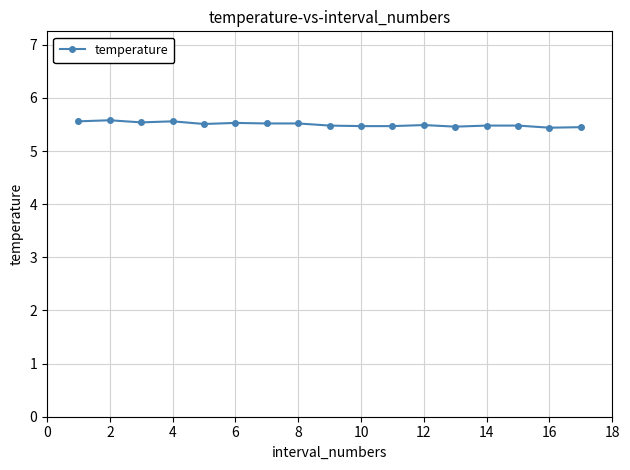

Count the number of data series in this chart.

1